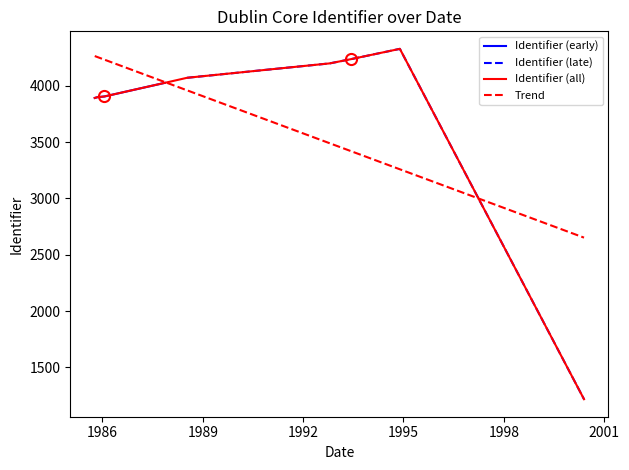

Rank the categories by value from lowest to highest.

2000-05-26, 1985-10-09, 1985-11-08, 1986-01-22, 1986-09-18, 1987-11-13, 1988-07-13, 1992-10-19, 1993-06-10, 1994-11-23